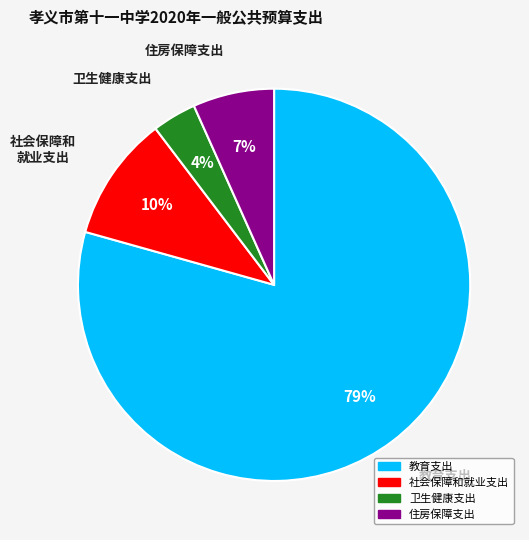

To the nearest percent, what percentage of the pie is 社会保障和就业支出?

10%